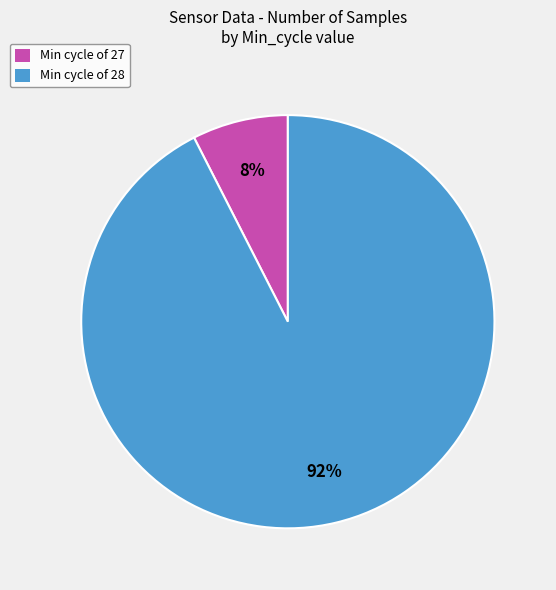

Is there any slice that represents more than half of the pie?

Yes